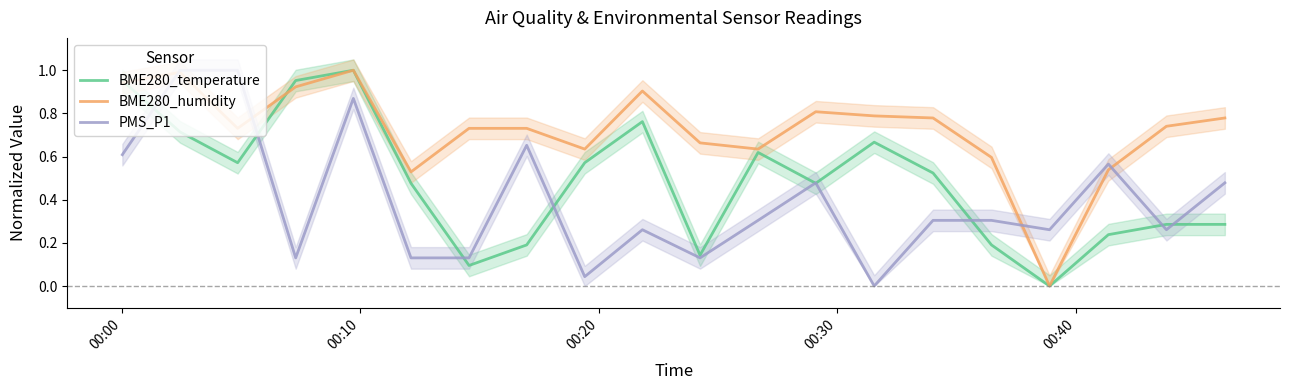

How many data points in PMS_P1 are above 0?

19